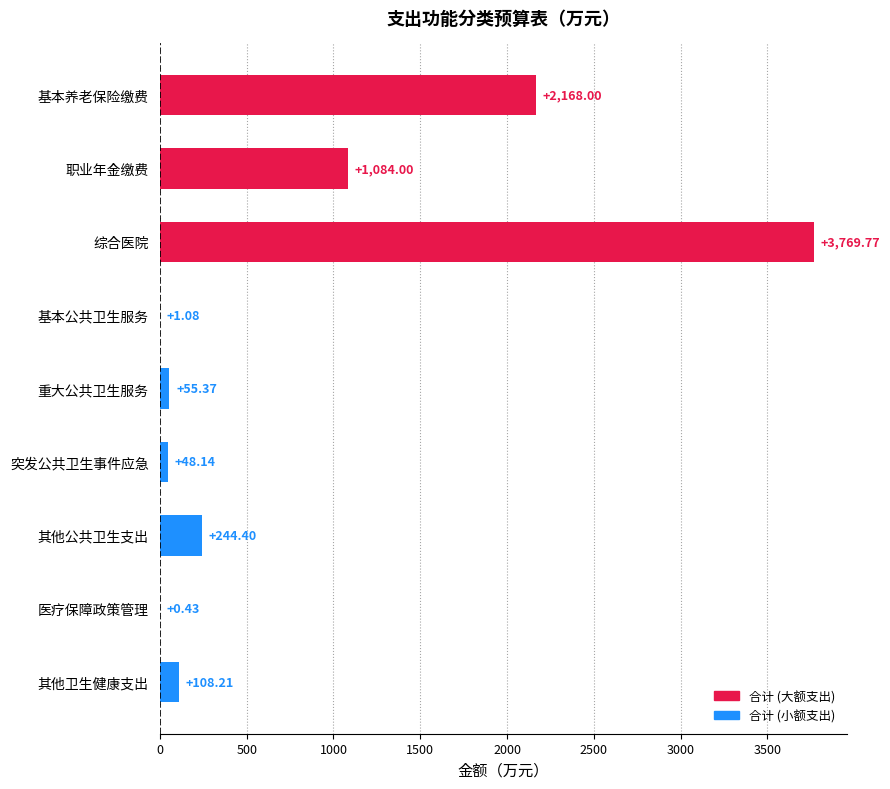

What is the sum of the values at 综合医院 and 重大公共卫生服务?

3825.1